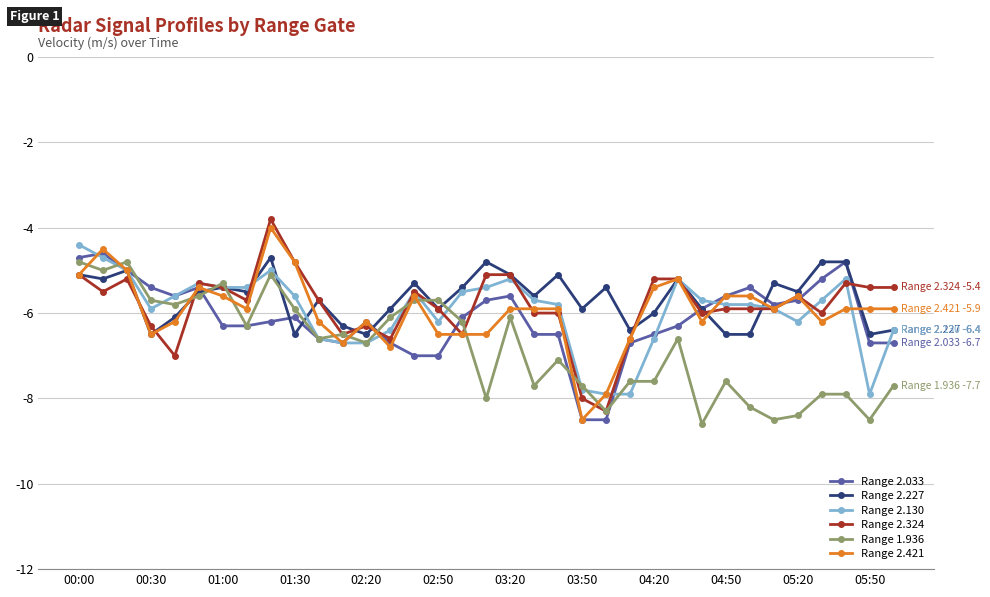

What is the minimum value shown in the chart?

-8.6